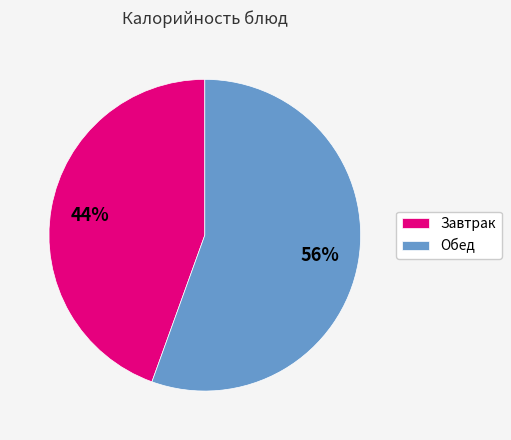

Is the sum of Завтрак and Обед greater than half?

Yes